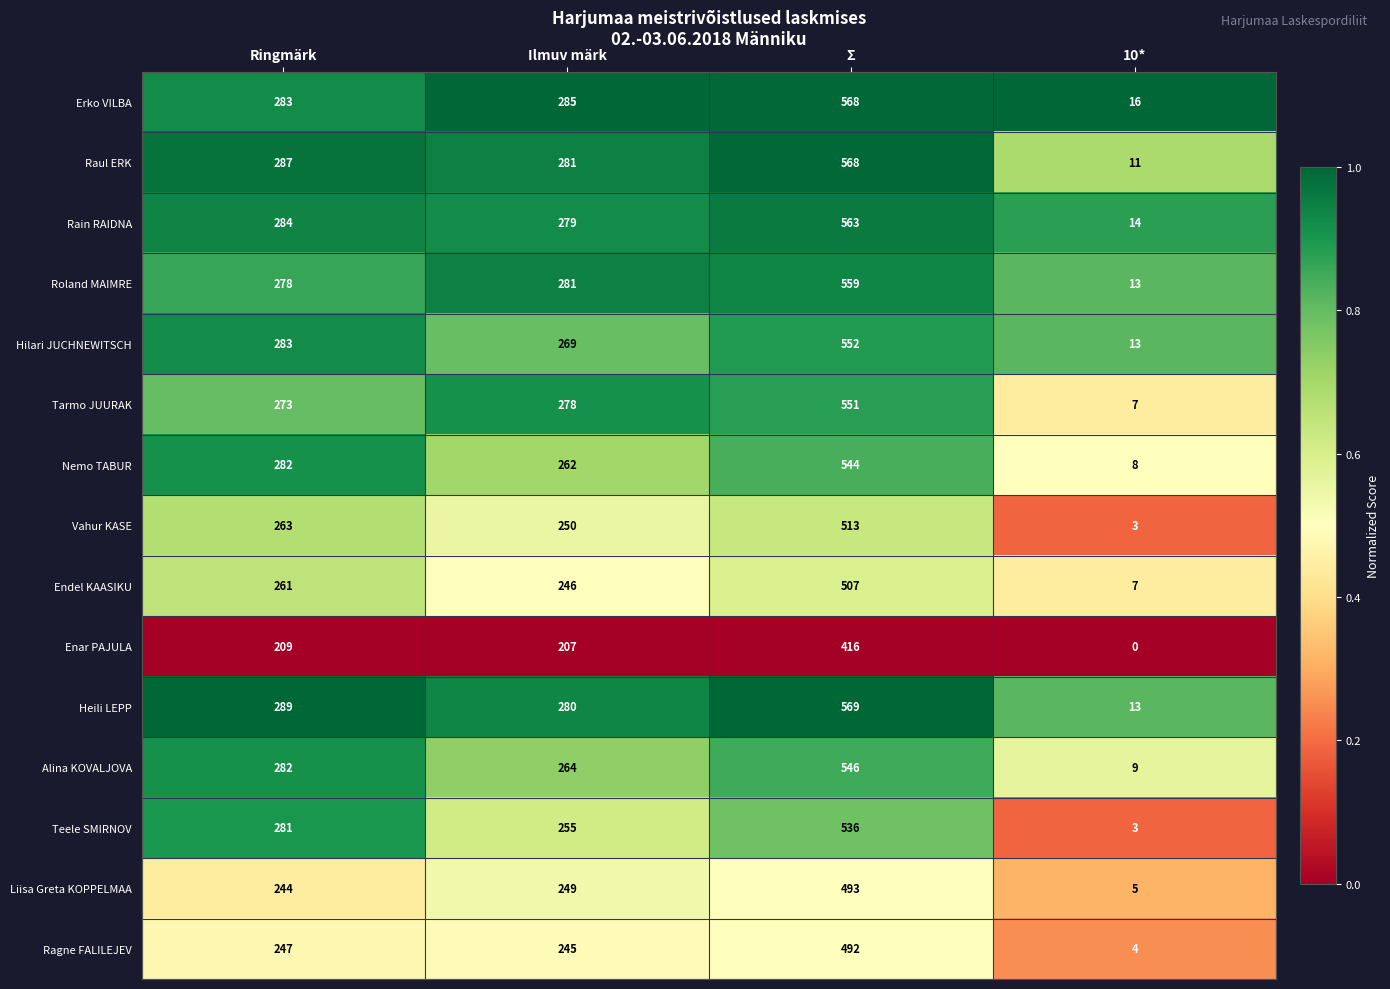

What is the maximum value shown in the chart?

569